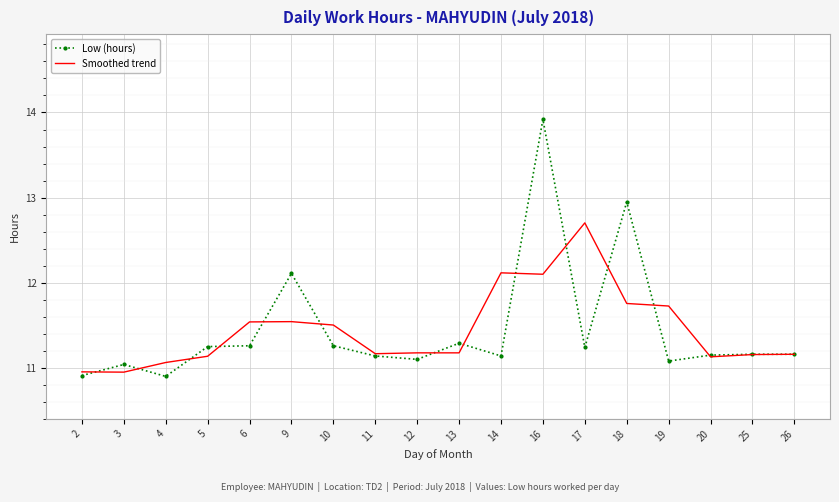

What are all the series names shown in the legend?

Low (hours), Smoothed trend